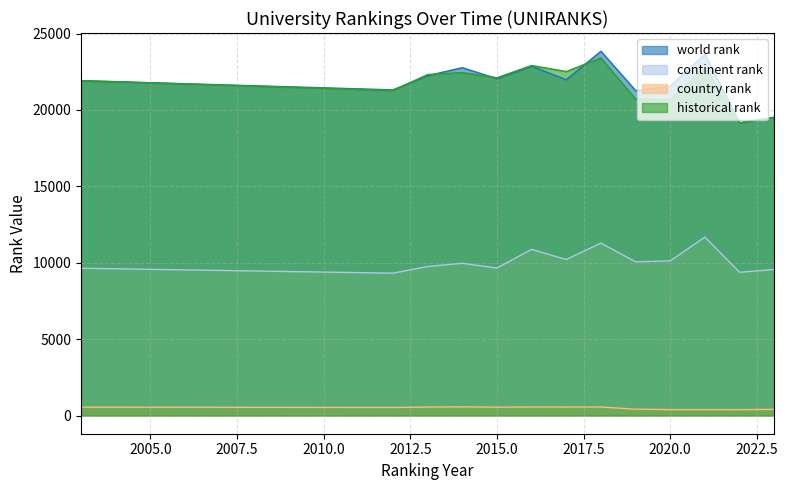

Which series has the widest spread of values?

world rank